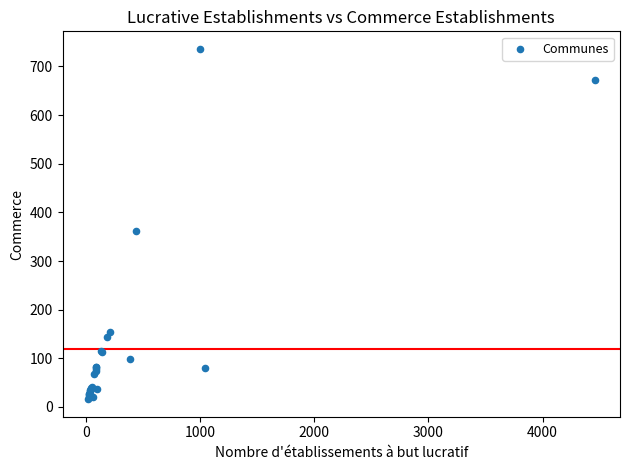

What Y value in the scatter plot is closest to 376?

361